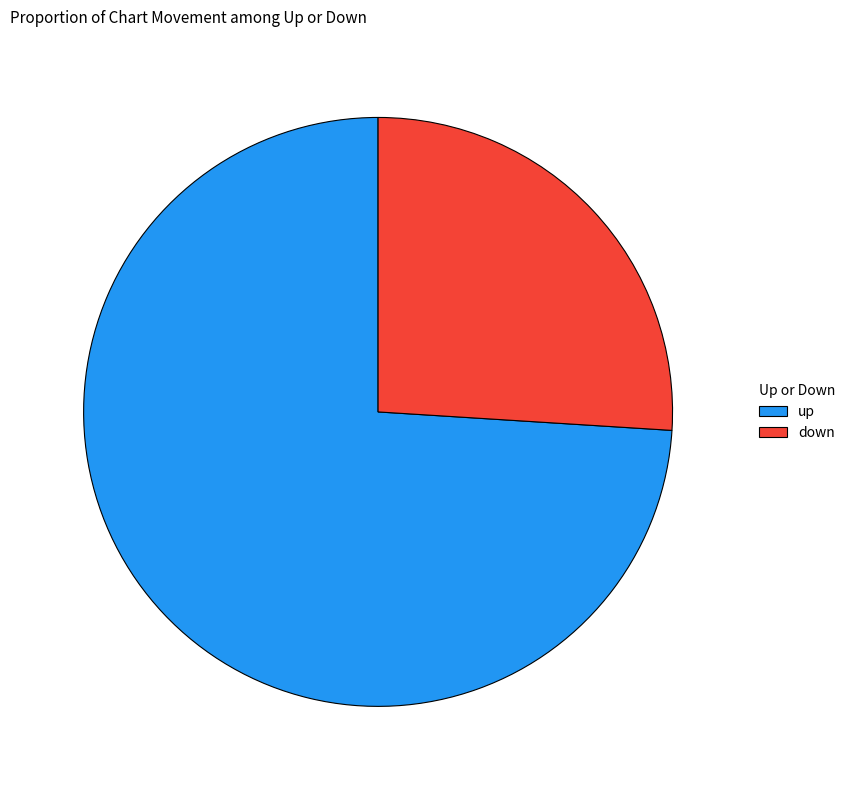

Do down and up together represent more than half of the pie?

Yes